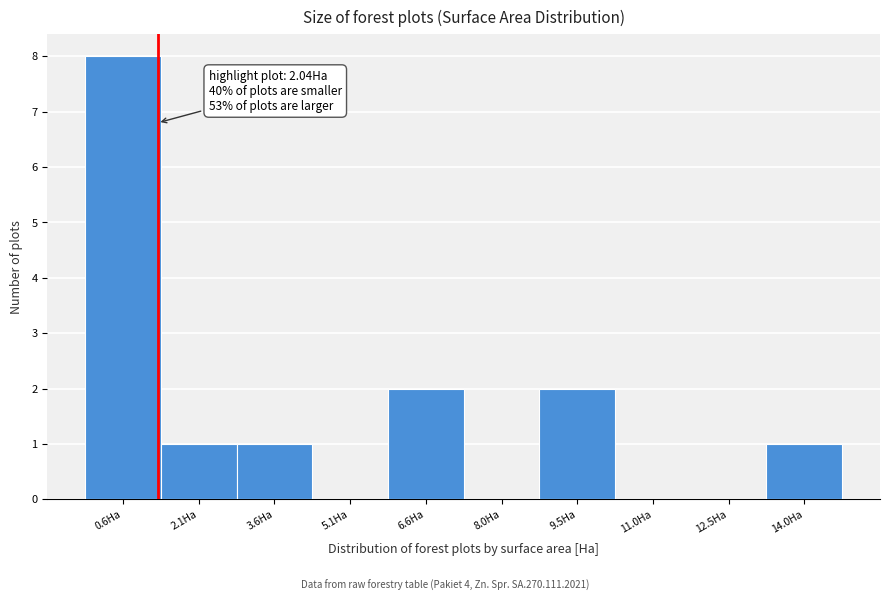

Reading left to right, transcribe all the data shown in this chart.

0.6Ha=8	2.1Ha=1	3.6Ha=1	5.1Ha=0	6.6Ha=2	8.0Ha=0	9.5Ha=2	11.0Ha=0	12.5Ha=0	14.0Ha=1